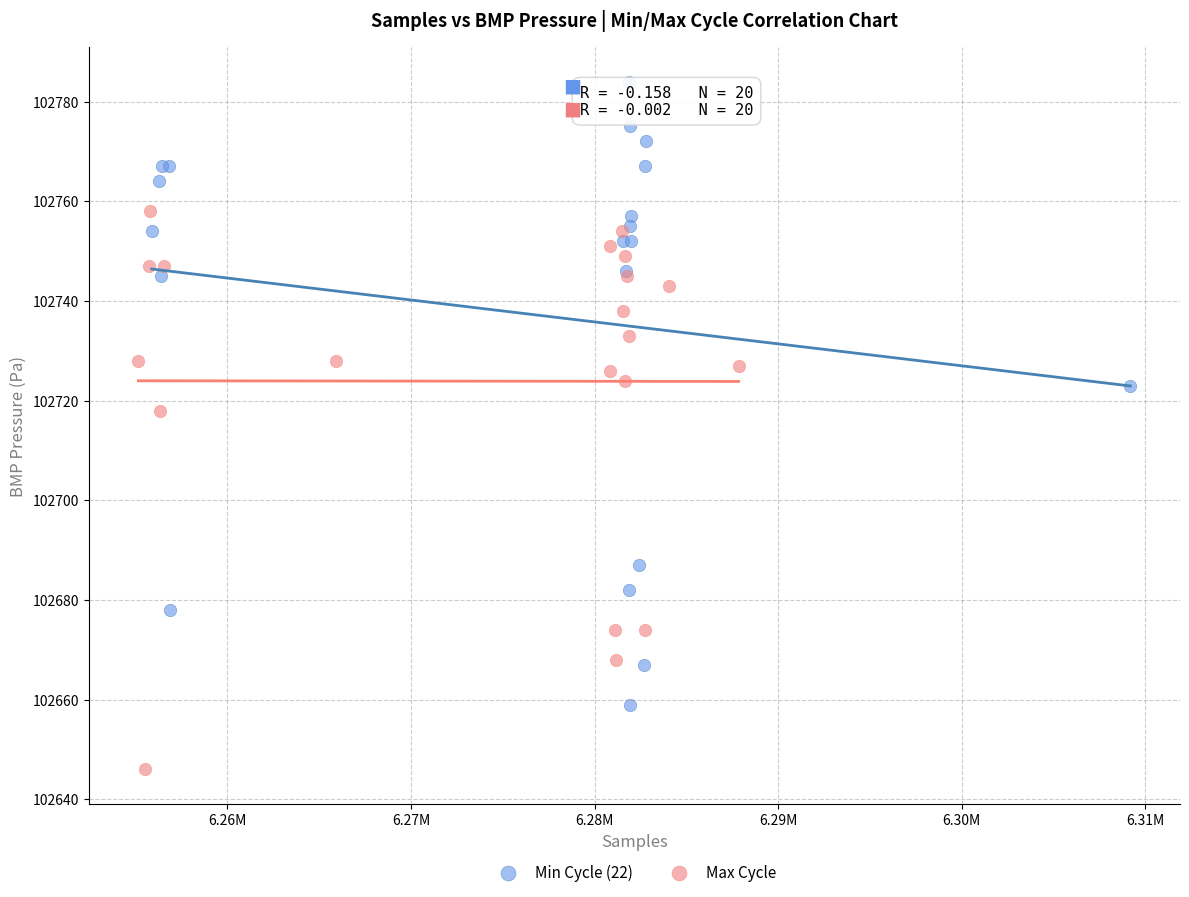

Which series reaches the minimum Y coordinate?

Max Cycle